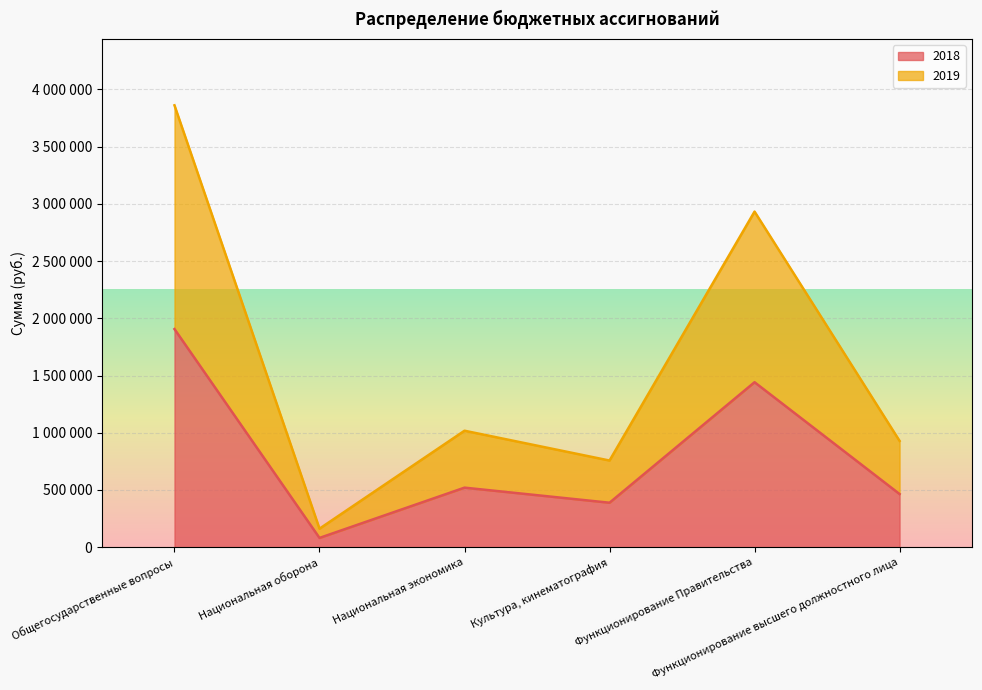

Which category has the lowest value in the 2019 series?

Национальная оборона